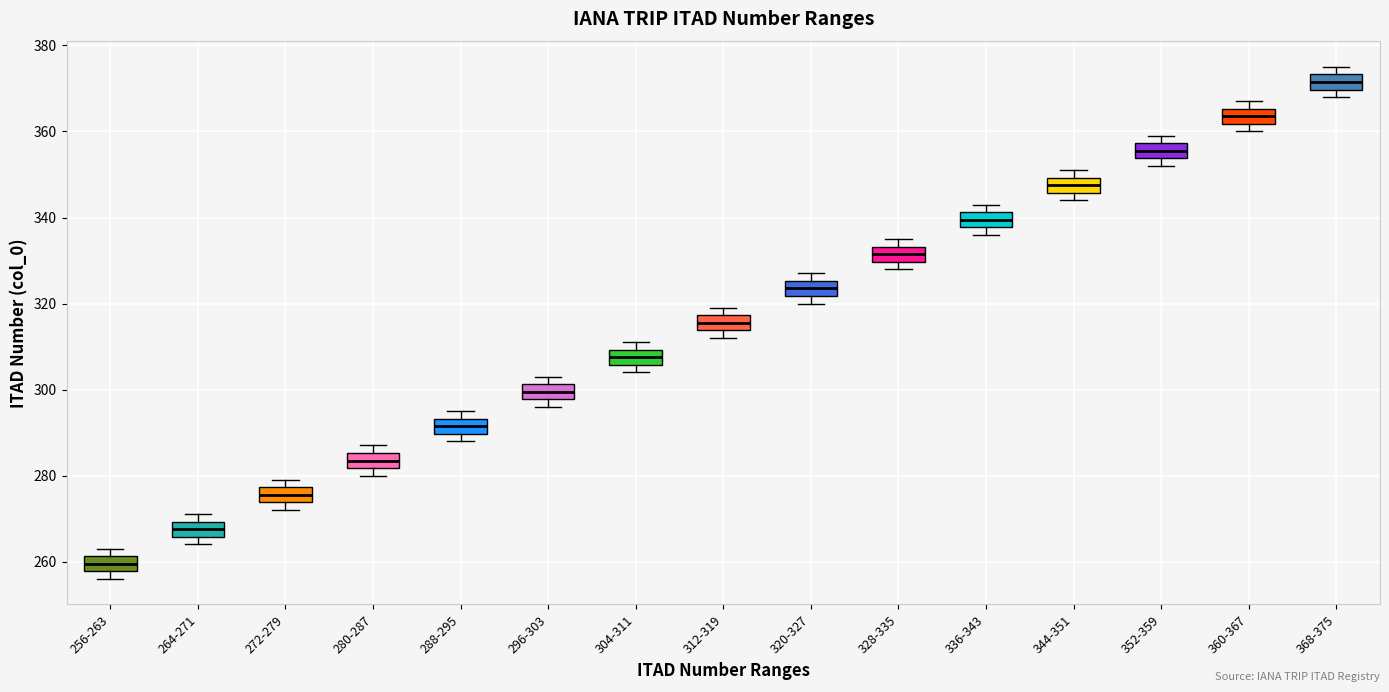

Reading left to right, read every box against the y-axis: the position of its median line, the range the box covers, and the ends of its whiskers. The values are not printed on the chart, so give them approximately, as read against the axis.

256-263: median 260, box 258 to 262, whiskers 256 to 264
264-271: median 268, box 266 to 270, whiskers 264 to 272
272-279: median 276, box 274 to 278, whiskers 272 to 280
280-287: median 284, box 282 to 286, whiskers 280 to 288
288-295: median 292, box 290 to 294, whiskers 288 to 296
296-303: median 300, box 298 to 302, whiskers 296 to 304
304-311: median 308, box 306 to 310, whiskers 304 to 312
312-319: median 316, box 314 to 318, whiskers 312 to 320
320-327: median 324, box 322 to 326, whiskers 320 to 328
328-335: median 332, box 330 to 334, whiskers 328 to 336
336-343: median 340, box 338 to 342, whiskers 336 to 344
344-351: median 348, box 346 to 350, whiskers 344 to 352
352-359: median 356, box 354 to 358, whiskers 352 to 360
360-367: median 364, box 362 to 366, whiskers 360 to 368
368-375: median 372, box 370 to 374, whiskers 368 to 376